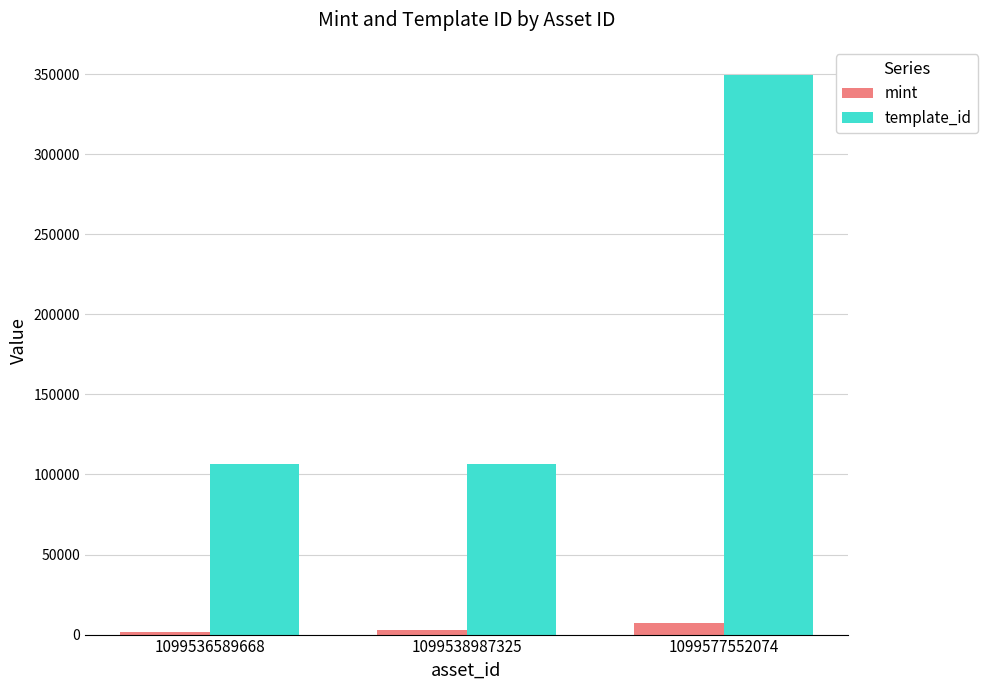

What is the difference between the maximum and minimum values in the template_id series?

242883